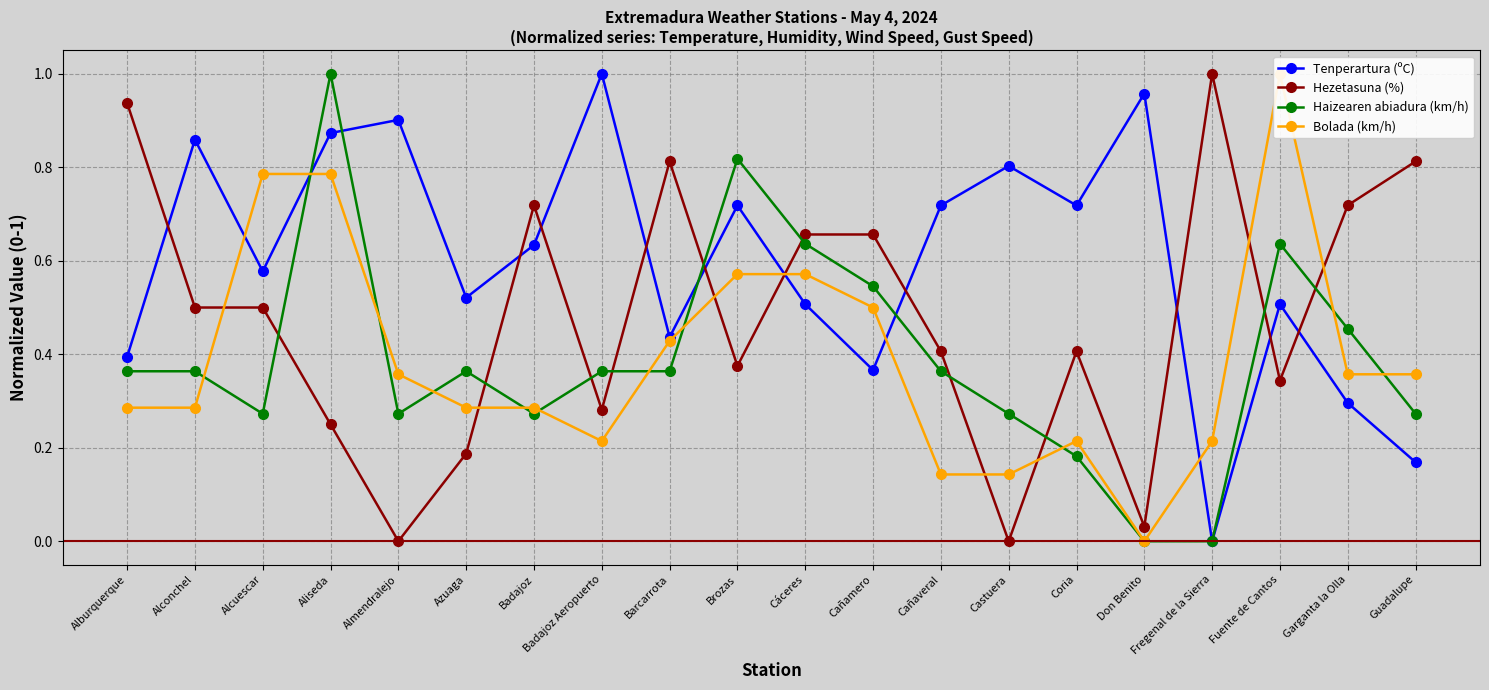

At how many categories does at least one series exceed 0?

20